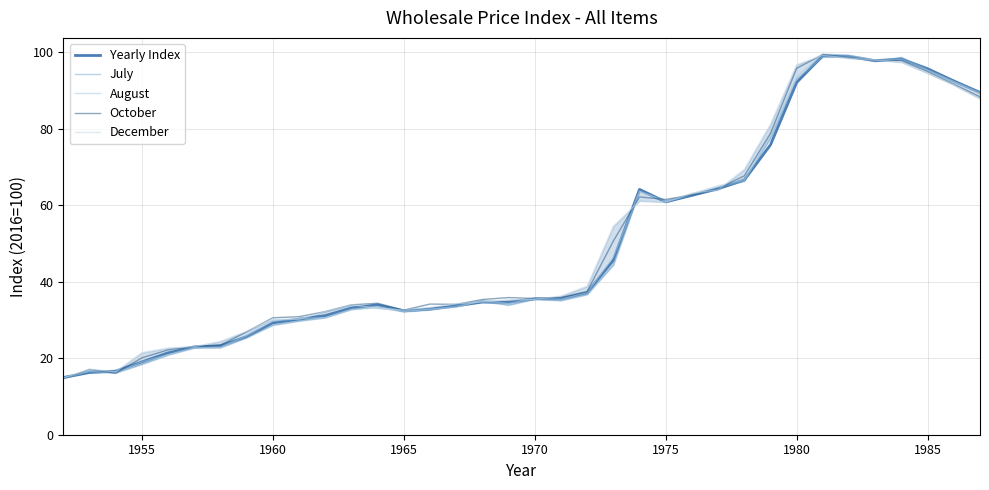

How many lines are shown in the chart?

5